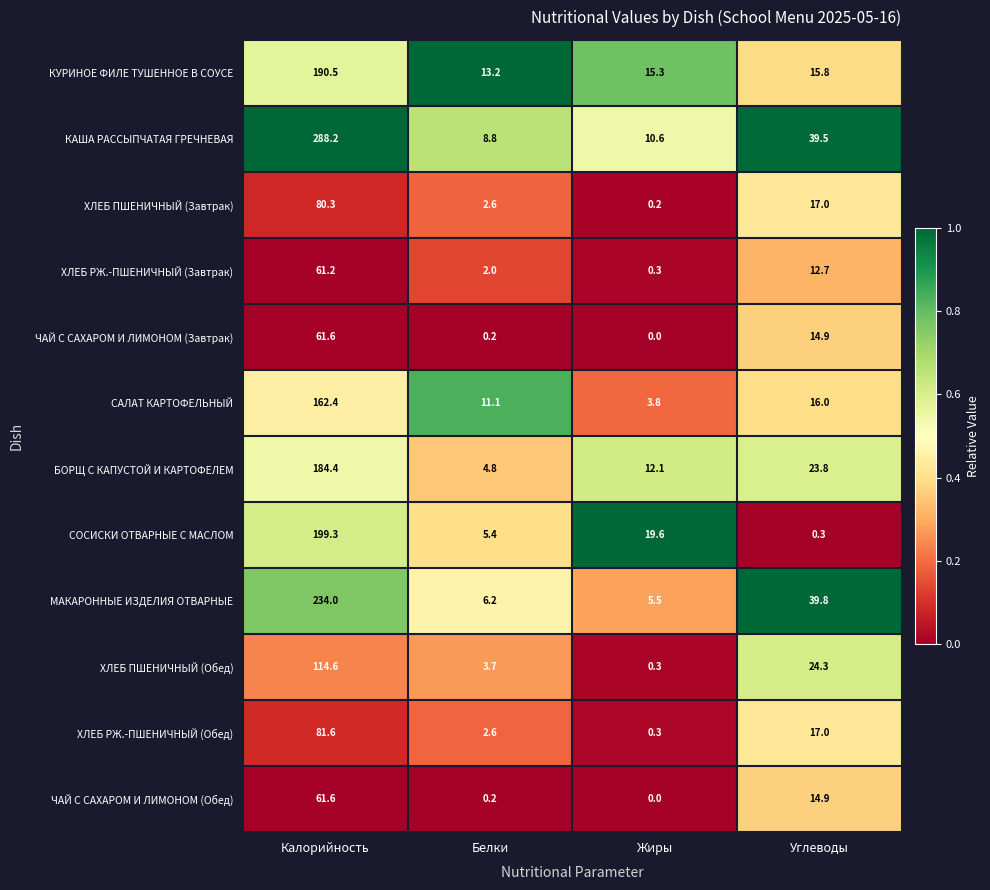

Which series has the largest range (max minus min)?

КАША РАССЫПЧАТАЯ ГРЕЧНЕВАЯ